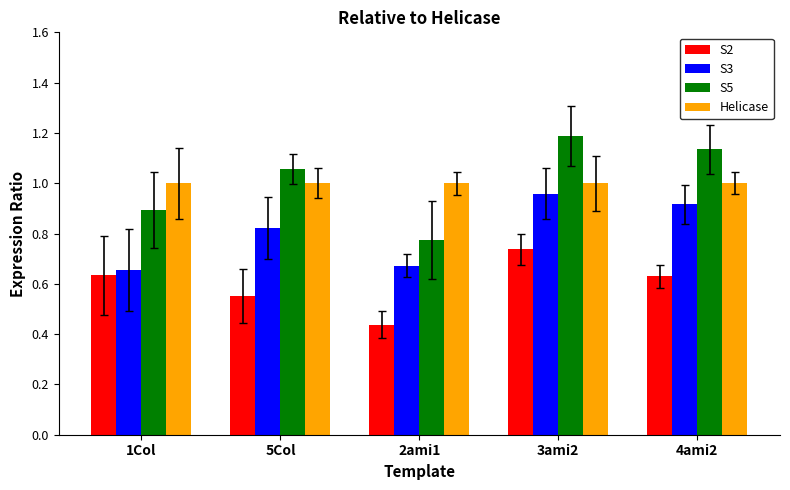

What is the greatest value displayed?

1.2